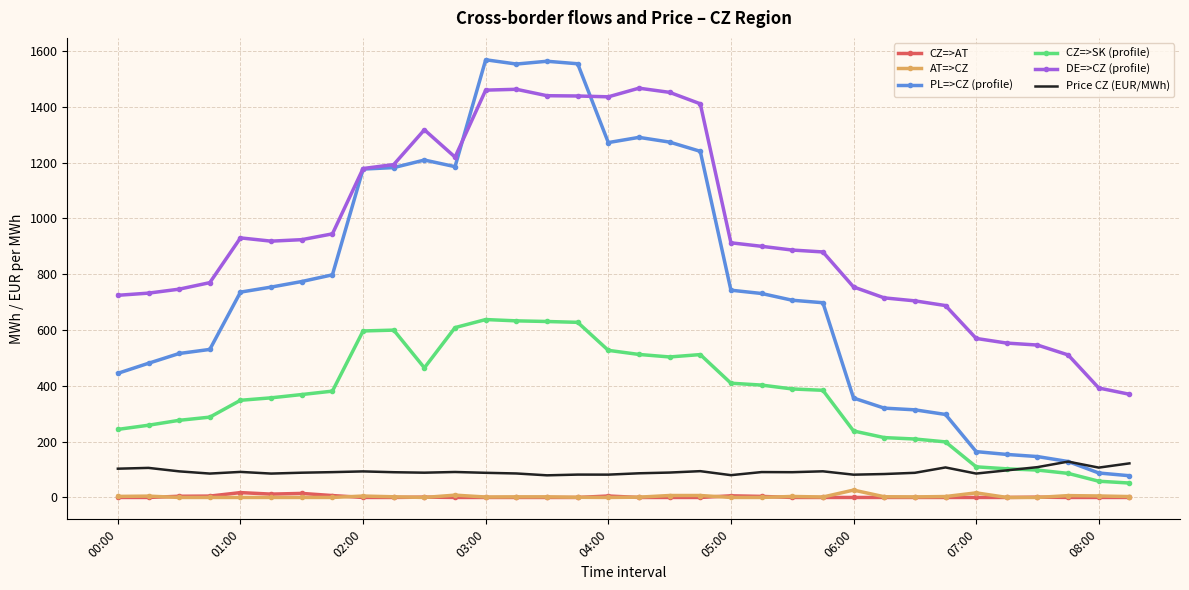

Which series has the largest range (max minus min)?

PL=>CZ (profile)